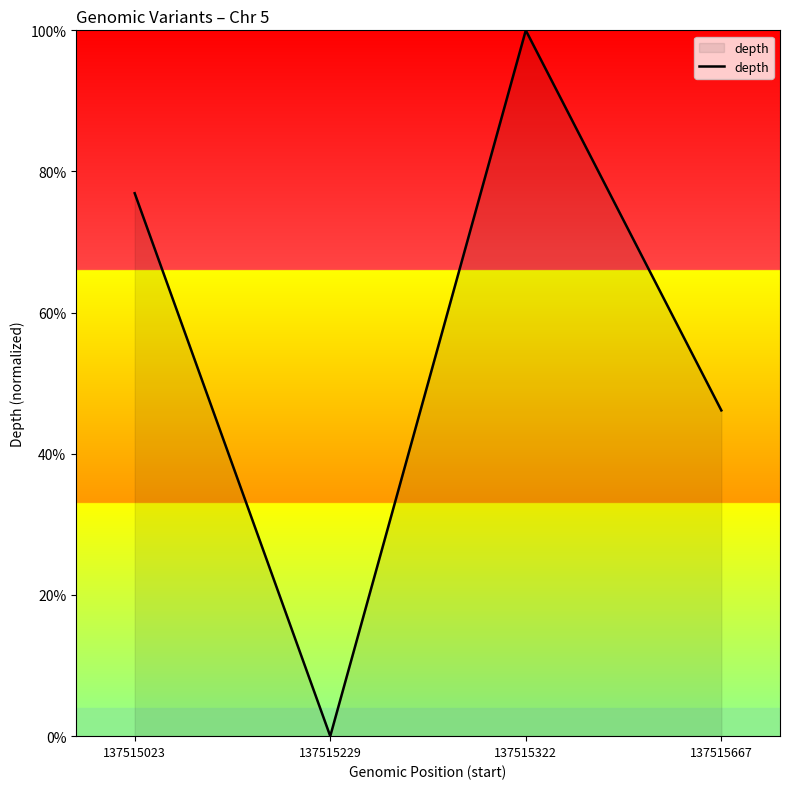

What is the sum of all values?

223.1